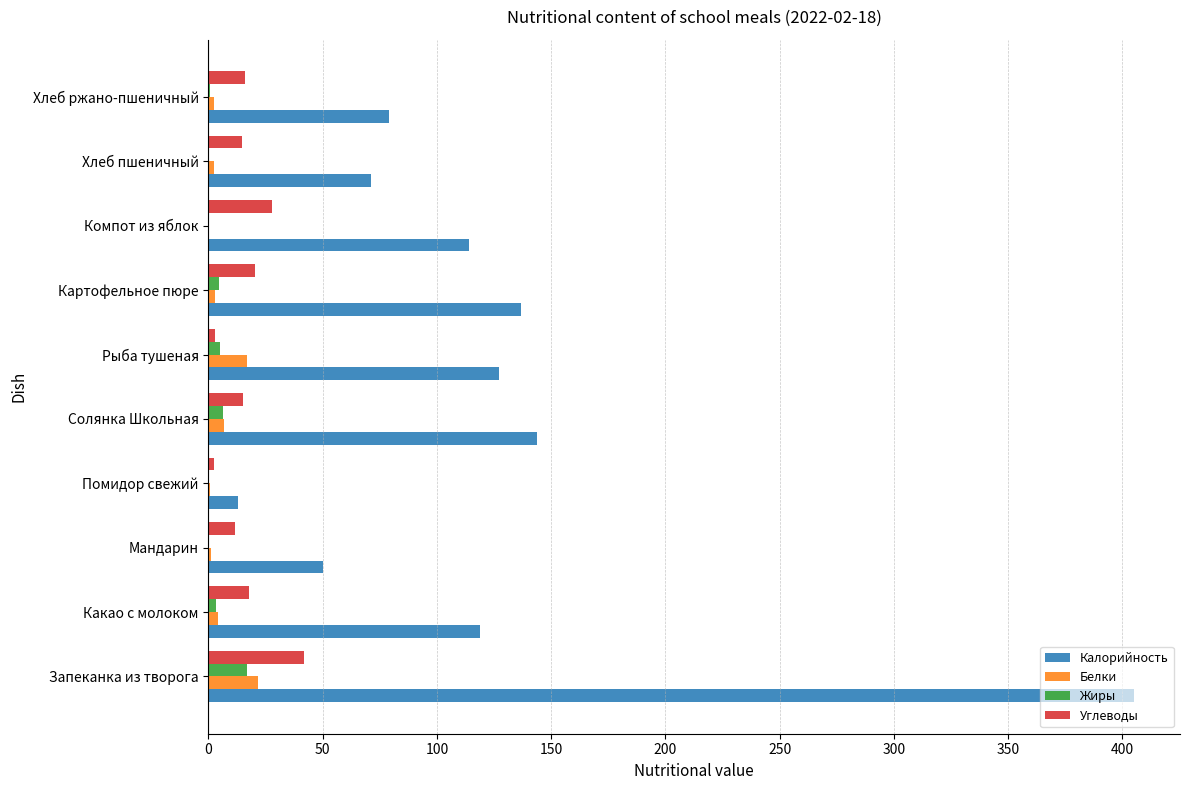

What is the sum of all Жиры values?

37.8